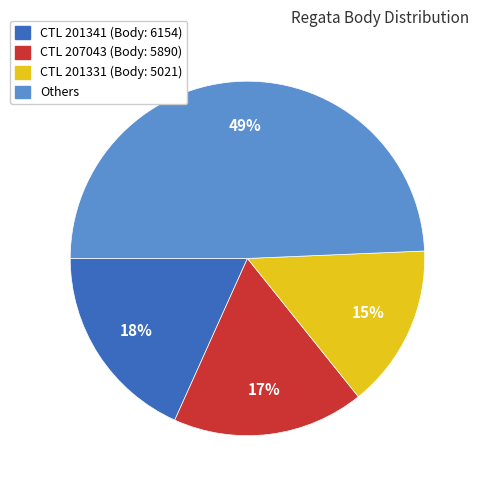

Is there any slice that represents more than half of the pie?

No